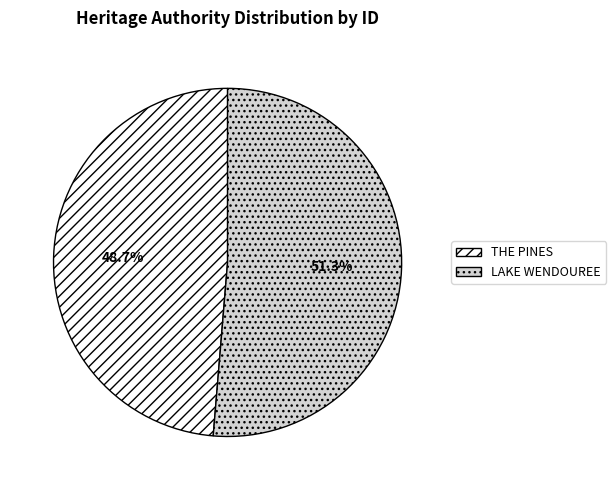

What percentage is the THE PINES slice, to the nearest percent?

49%